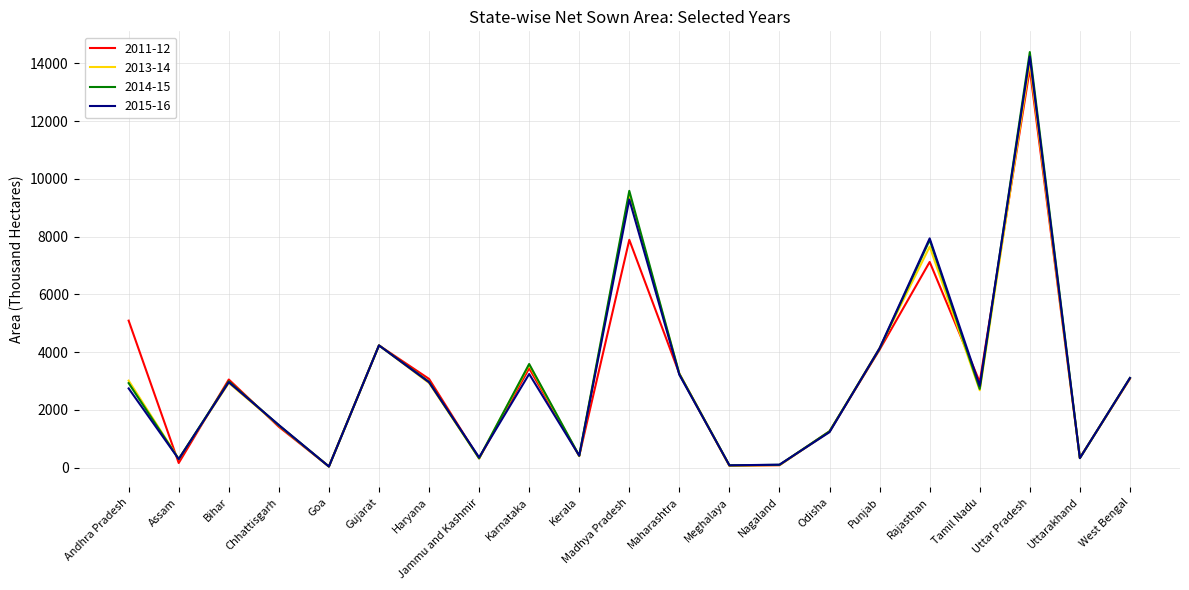

At which category is the sum across all series the highest?

Uttar Pradesh